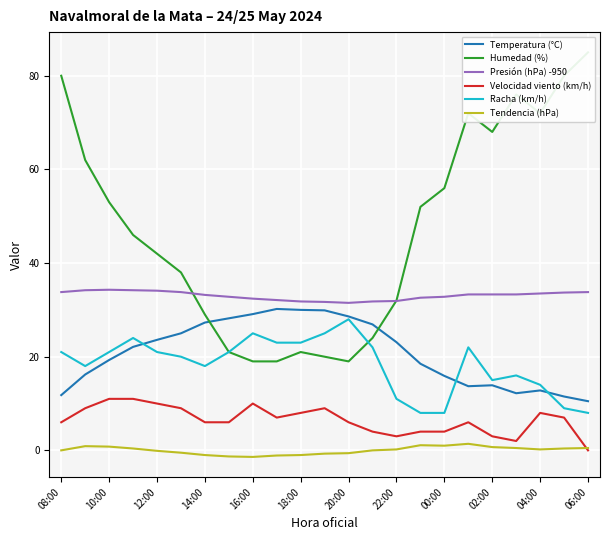

The Humedad (%) series shows 76.0 at 19. True or false?

True